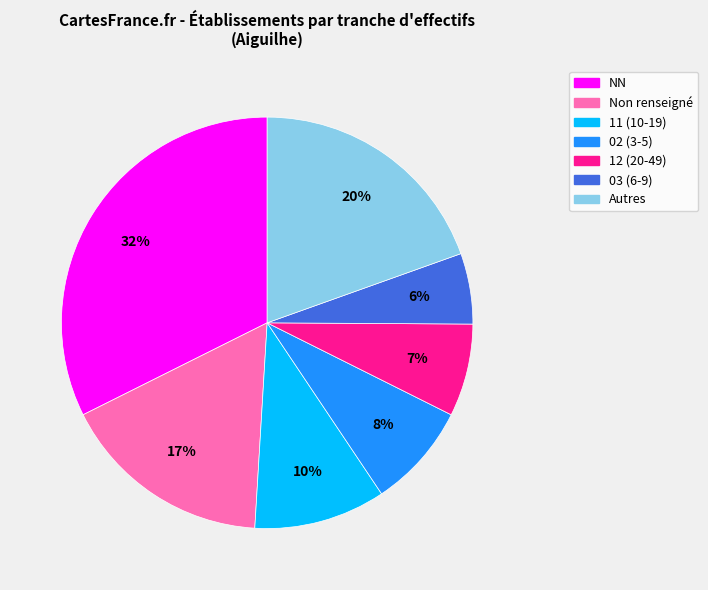

How many slices are in this pie chart?

7